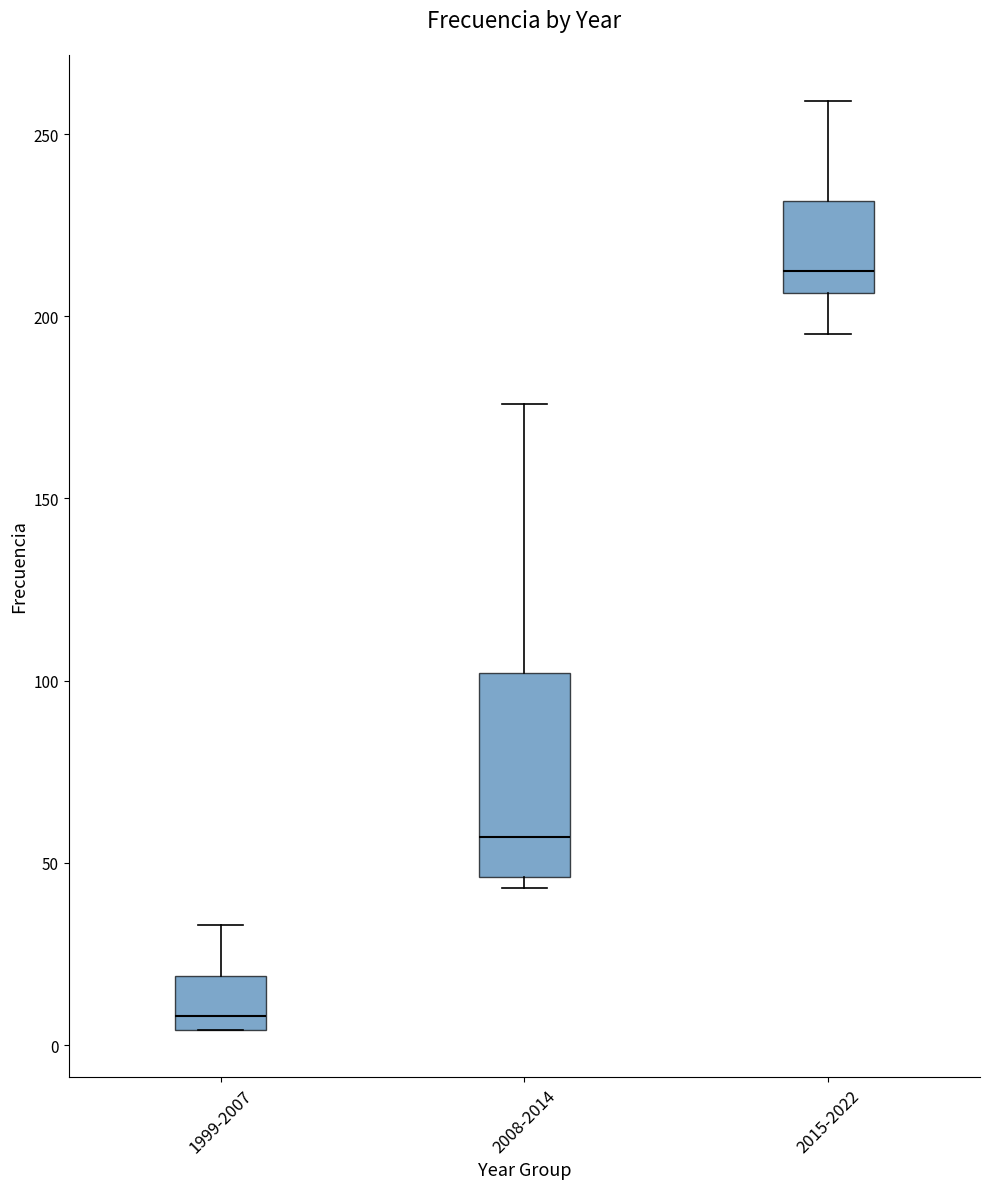

Where is the upper edge of the box for 2008-2014 on the y-axis? The values are not printed on the chart, so give them approximately, as read against the axis.

100